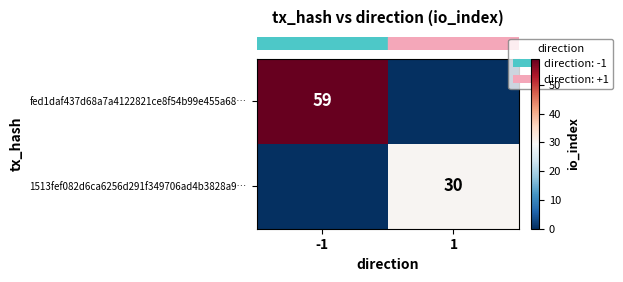

True or false: row_1 has a value of 30 at 1.

True